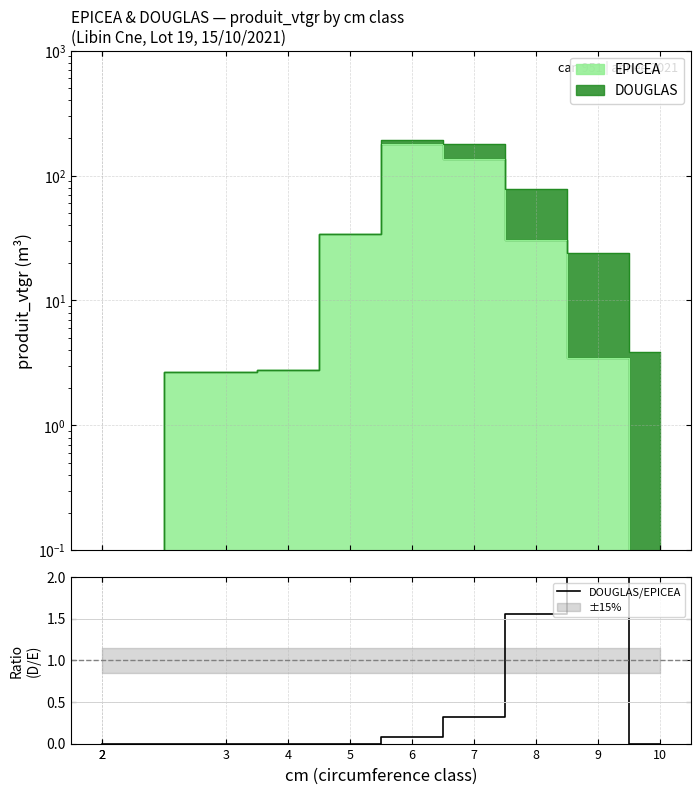

The chart shows a value of 0.5 at 8. True or false?

False